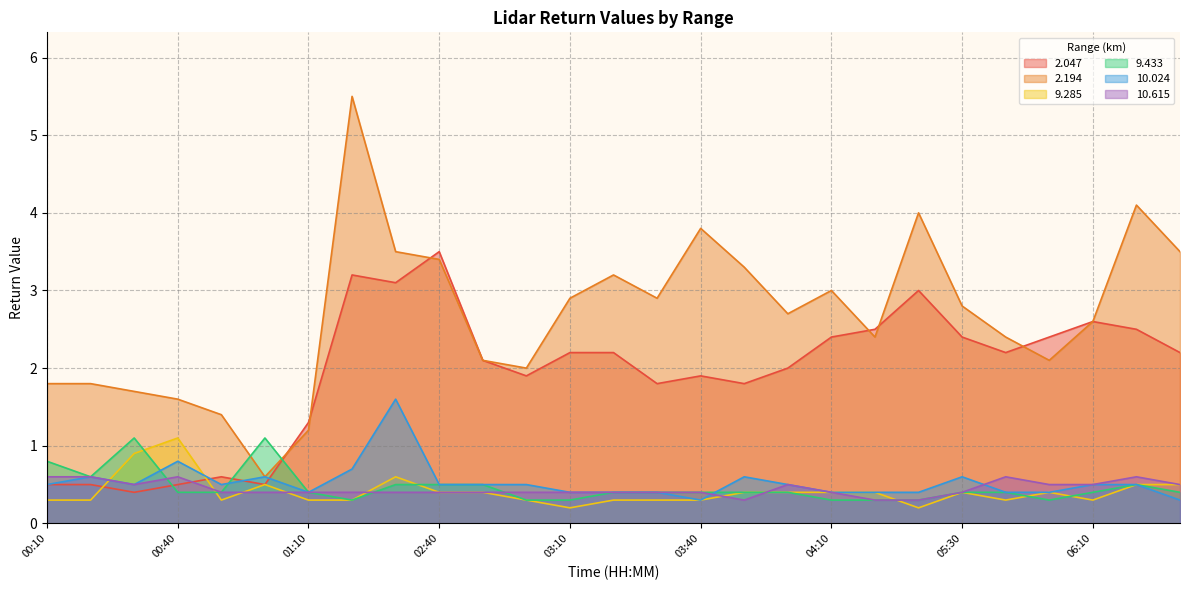

What is the difference between the maximum and second lowest values in the 10.615 series?

0.3